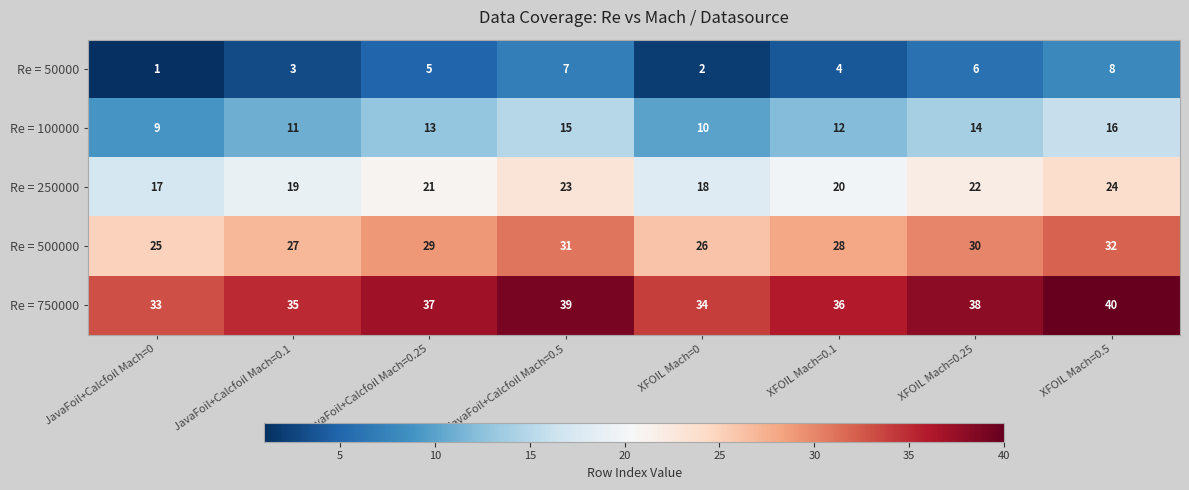

Is it true that Re = 500000 equals 27 at JavaFoil+Calcfoil Mach=0.1?

True